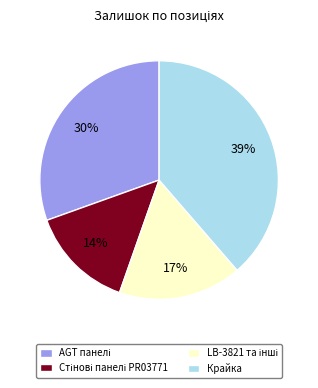

To the nearest percent, what is the difference between the largest and smallest slice percentages?

25%